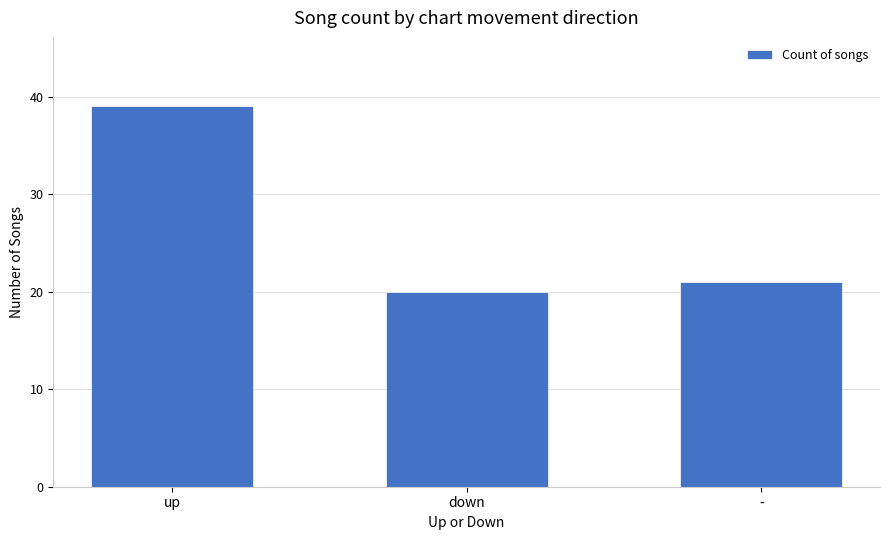

Between up and -, which is larger?

up